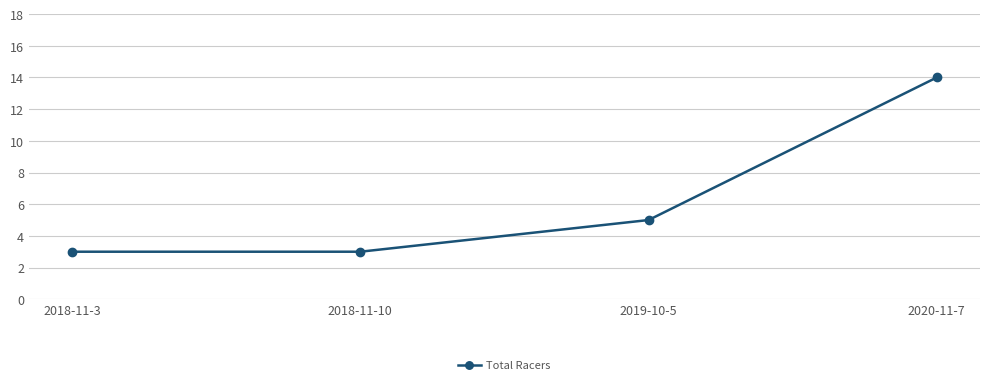

What is the ratio of the value at 2019-10-5 to the value at 2020-11-7?

0.4